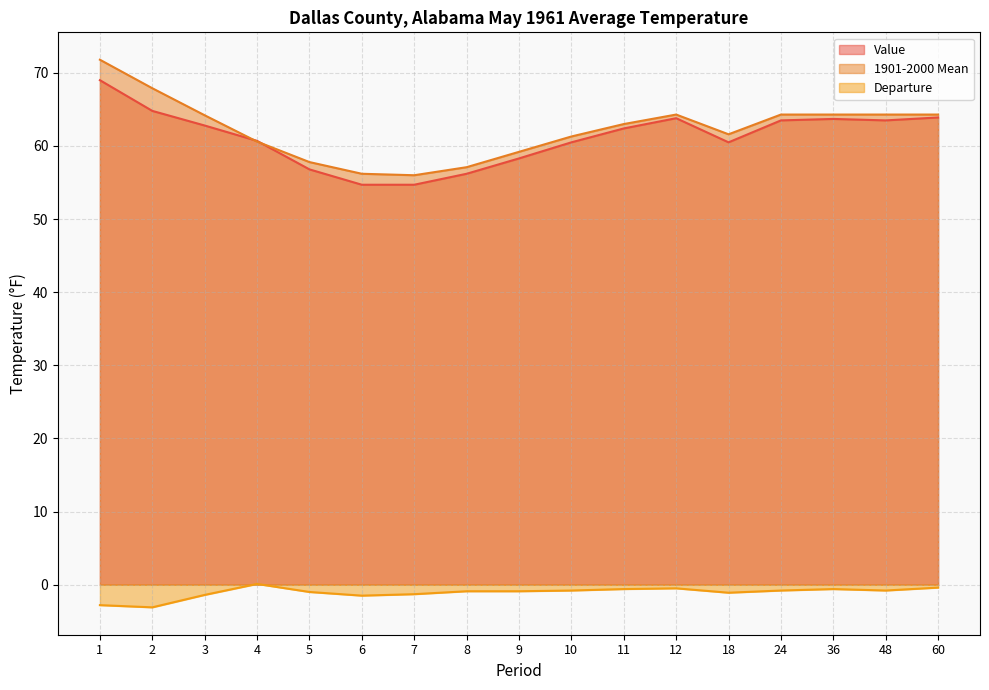

Is the value of Value at 2 greater than the value of Departure at 5?

Yes